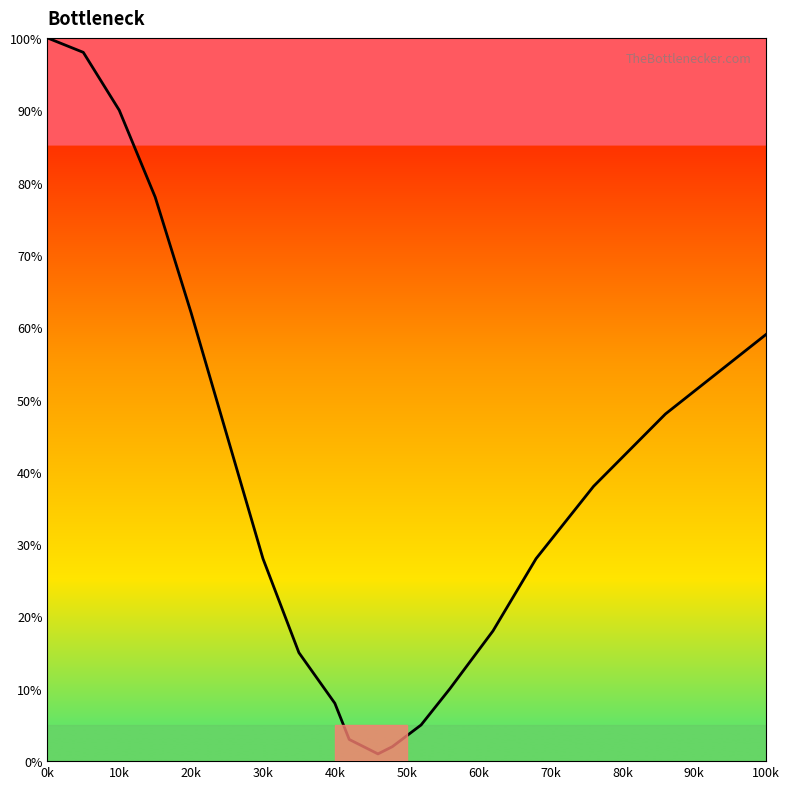

What is the maximum value shown in the chart?

100